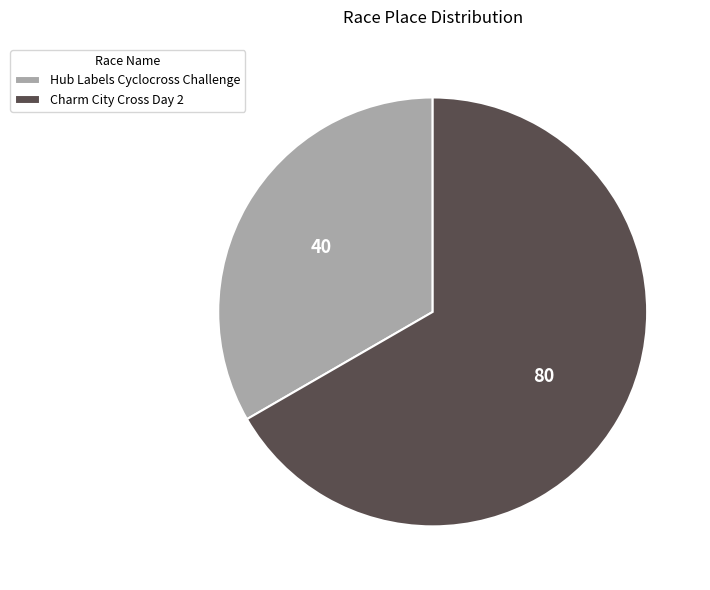

The Hub Labels Cyclocross Challenge slice represents 39% of the pie. True or false?

False